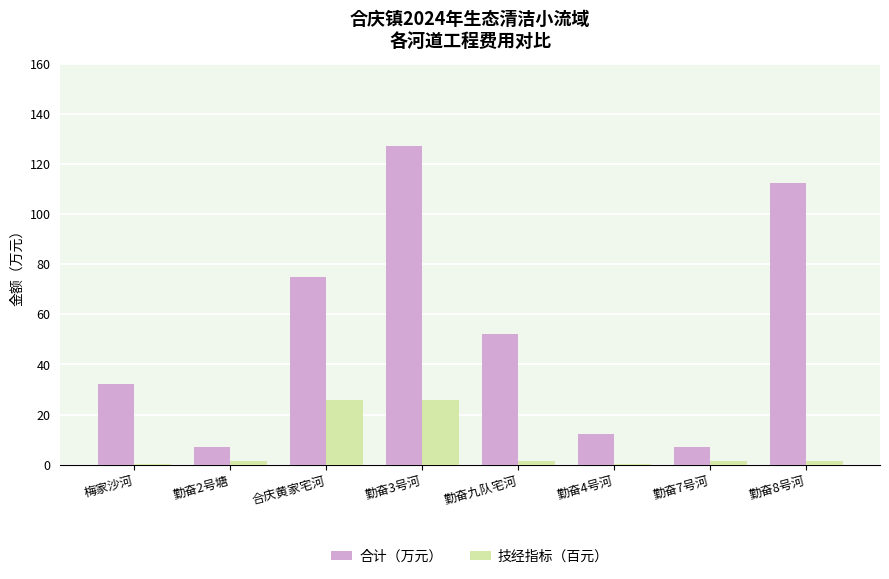

At which label is 合计（万元） closest to 67?

合庆黄家宅河